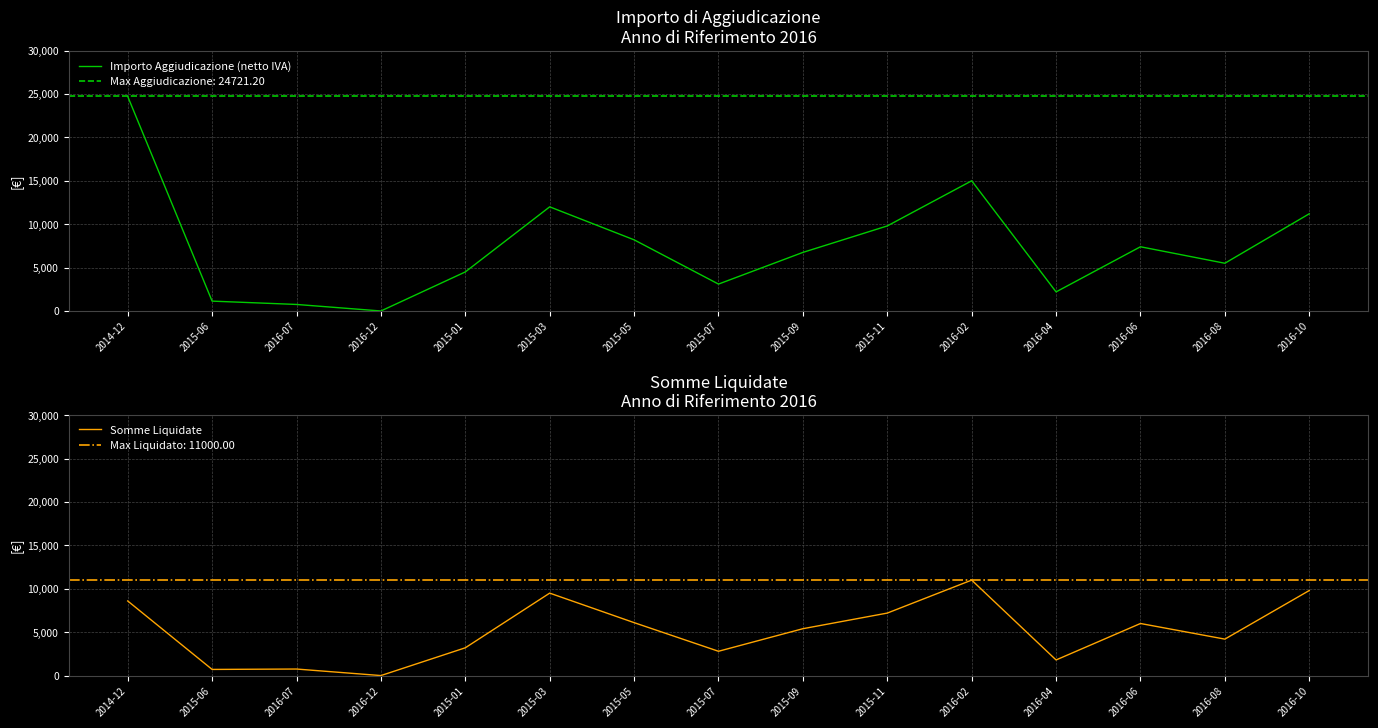

Is the value of Importo Aggiudicazione (netto IVA) at 2016-07 greater than the value of Somme Liquidate at 2015-06?

Yes